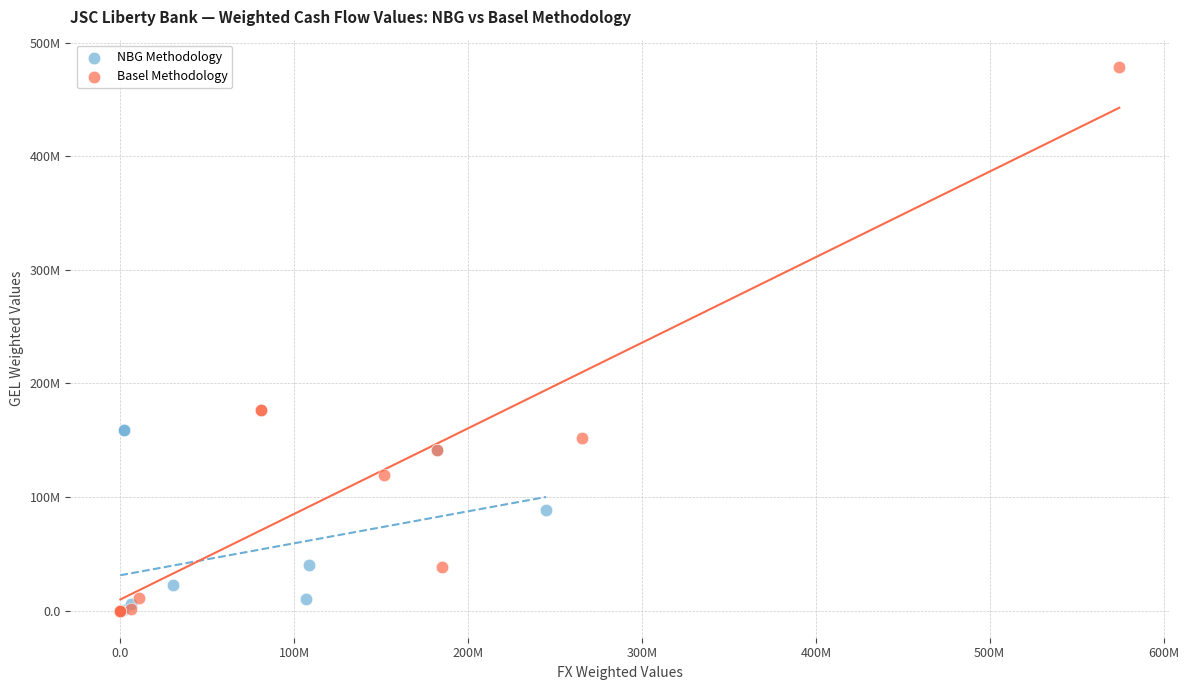

What are all the series names shown in the legend?

NBG Methodology, Basel Methodology